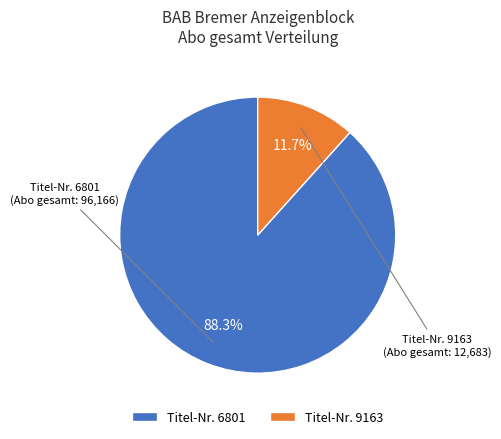

Which category has the biggest portion of the pie?

Titel-Nr. 6801